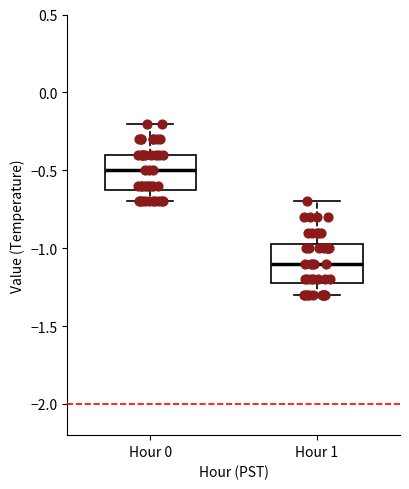

Reading left to right, transcribe this box plot: for each box, give where its median line is, the range the box spans, and where its two whiskers end, as read against the y-axis. The values are not printed on the chart, so give them approximately, as read against the axis.

Hour 0: median -0.50, box -0.60 to -0.40, whiskers -0.70 to -0.20
Hour 1: median -1.10, box -1.20 to -0.95, whiskers -1.30 to -0.70